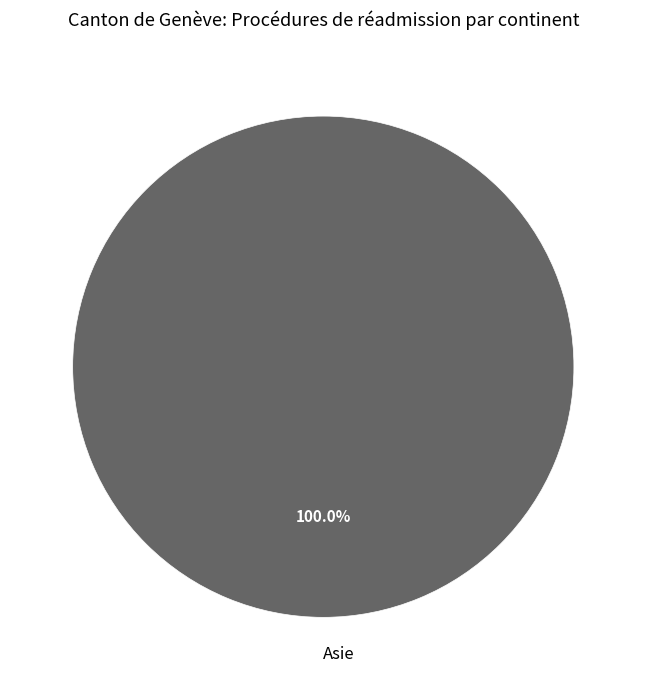

Rank the categories by value from highest to lowest.

Asie